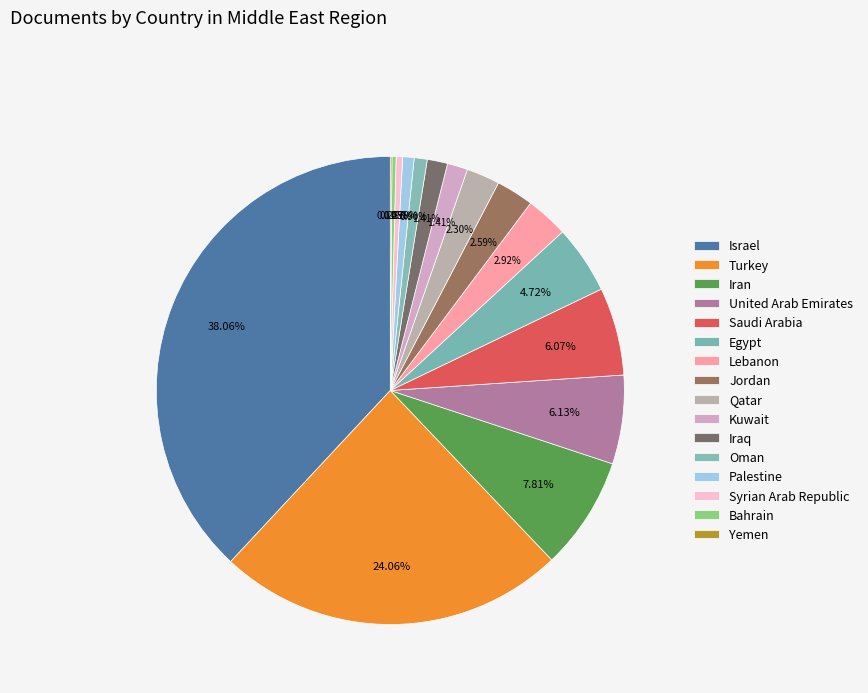

Is there any slice that represents more than half of the pie?

No